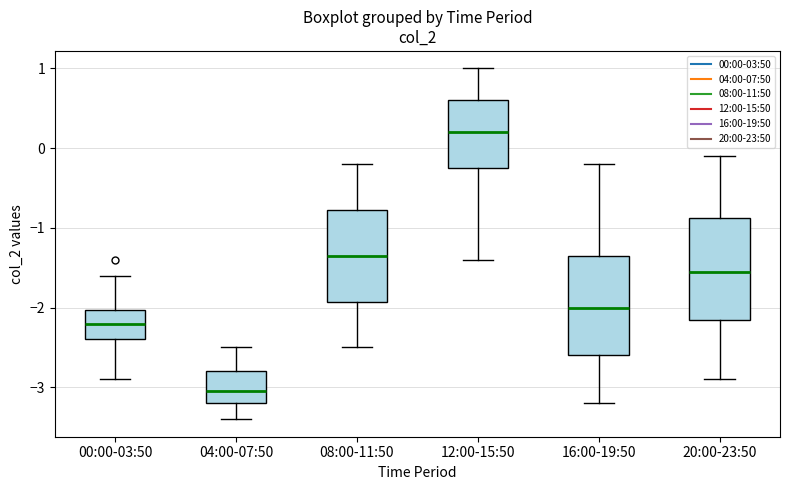

Which box has the highest median line?

12:00-15:50